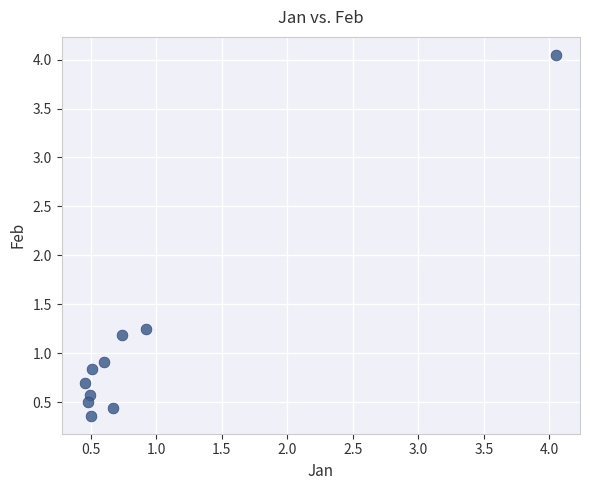

What is the range of Y values (max minus min)?

3.7